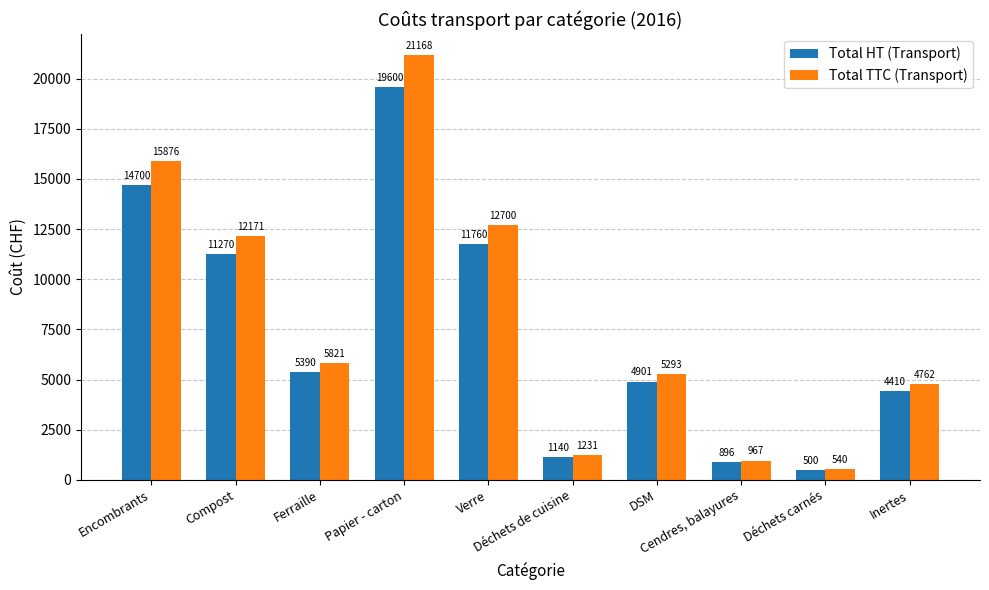

At how many categories does at least one series exceed 5960?

4